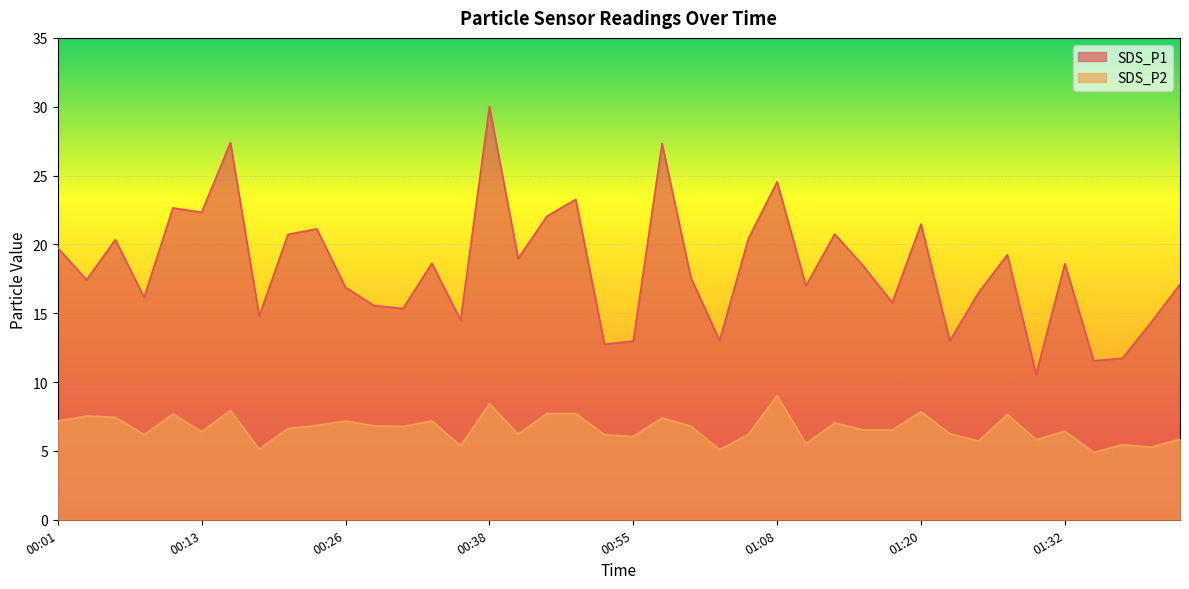

Reading right to left, transcribe all the data shown in this chart.

SDS_P1: 17.1	14.3	11.7	11.6	18.6	10.6	19.2	16.5	13.0	21.5	15.8	18.4	20.8	17.0	24.6	20.4	13.0	17.6	27.3	13.0	12.8	23.3	22.1	19.0	30.0	14.5	18.6	15.3	15.6	16.9	21.1	20.7	14.8	27.4	22.3	22.6	16.1	20.4	17.4	19.8
SDS_P2: 5.8	5.3	5.5	4.9	6.4	5.8	7.7	5.7	6.2	7.8	6.5	6.5	7.0	5.5	9.0	6.2	5.1	6.8	7.4	6.0	6.2	7.7	7.7	6.2	8.4	5.4	7.2	6.8	6.8	7.2	6.8	6.6	5.1	7.9	6.4	7.7	6.2	7.5	7.5	7.2